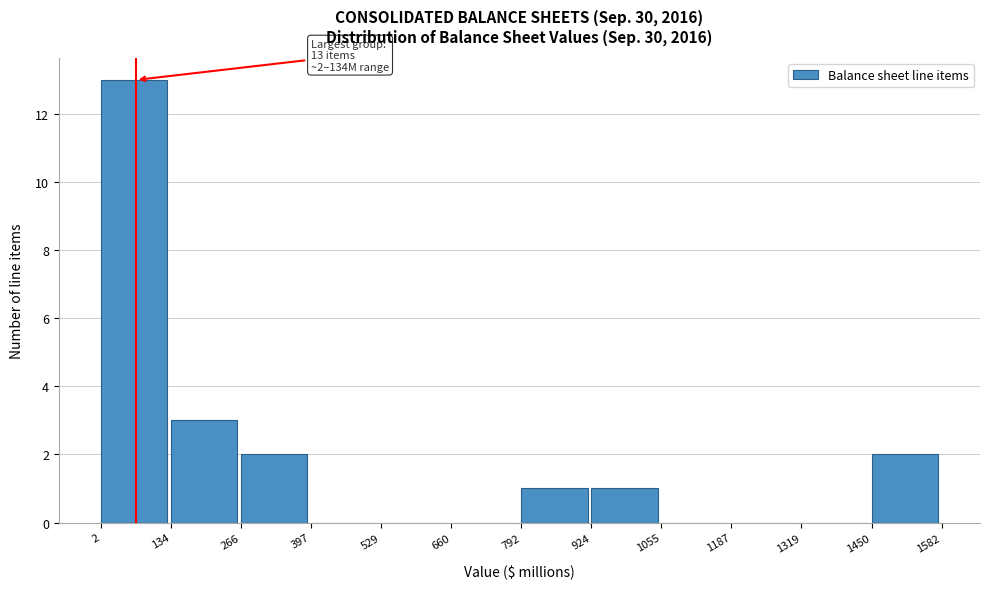

Which range on the x-axis has the tallest bar?

2 to 134